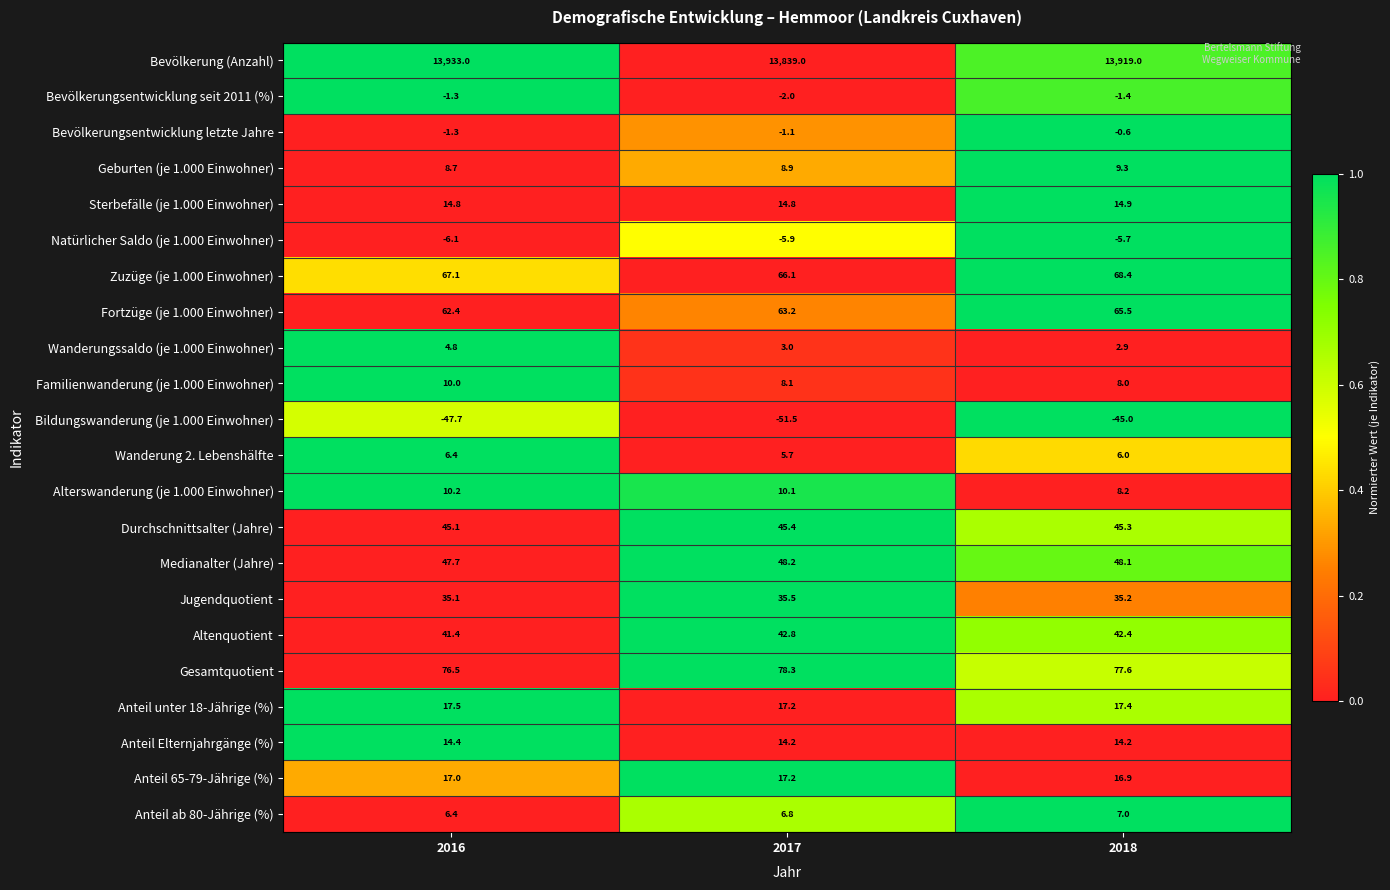

What is the minimum value for Wanderung 2. Lebenshälfte?

5.7